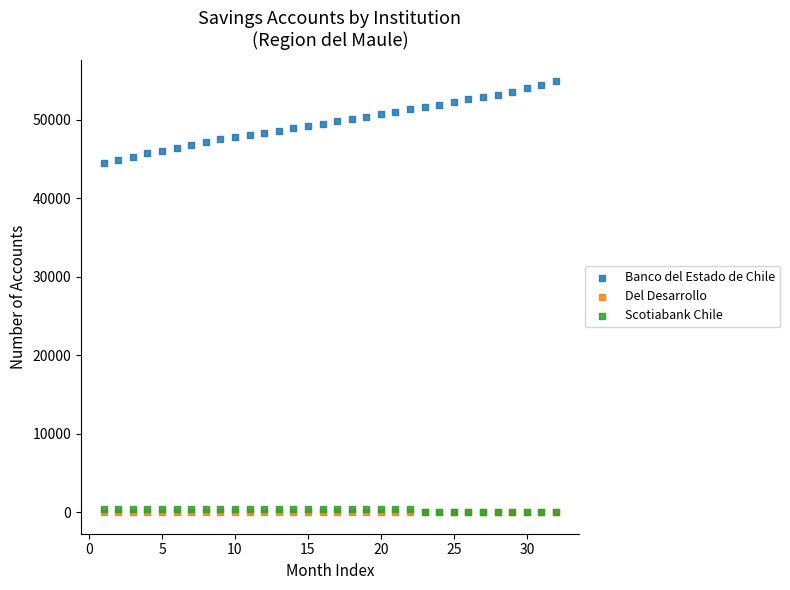

What are all the series names shown in the legend?

Banco del Estado de Chile, Del Desarrollo, Scotiabank Chile